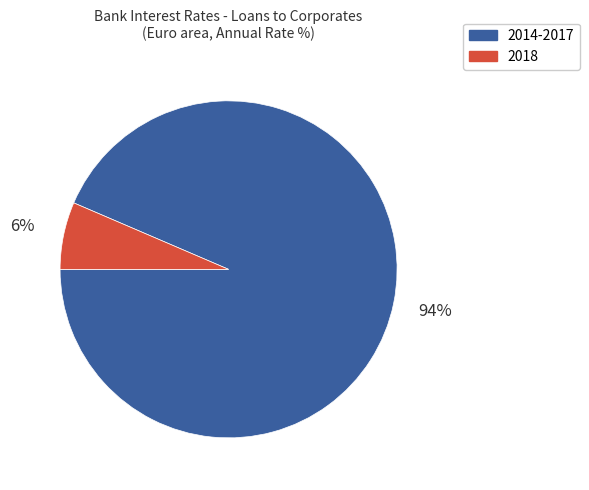

To the nearest percent, what is the average slice percentage?

50%